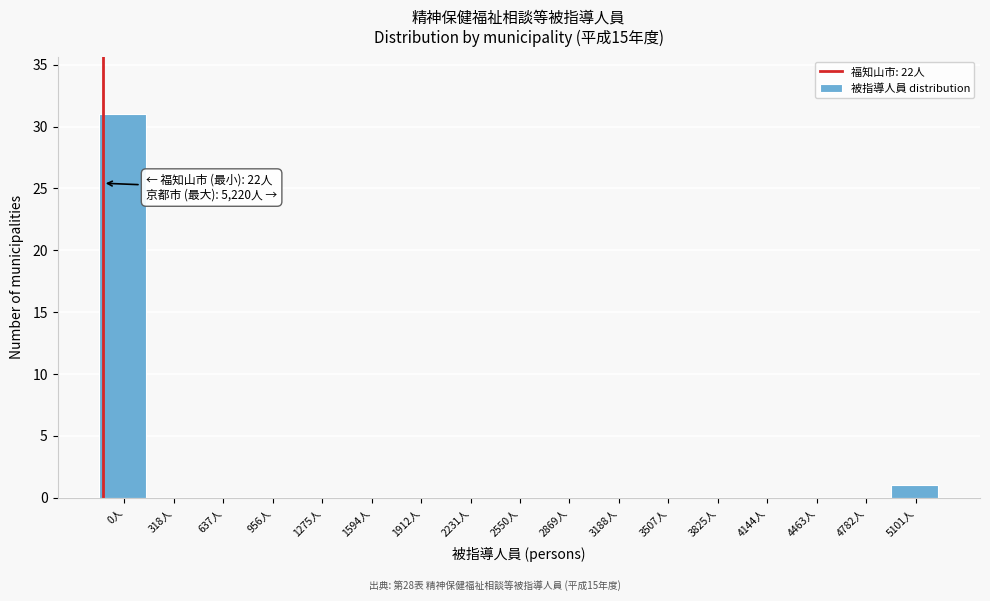

Reading left to right, extract all data points from this chart.

0人=31	318人=0	637人=0	956人=0	1275人=0	1594人=0	1912人=0	2231人=0	2550人=0	2869人=0	3188人=0	3507人=0	3825人=0	4144人=0	4463人=0	4782人=0	5101人=1